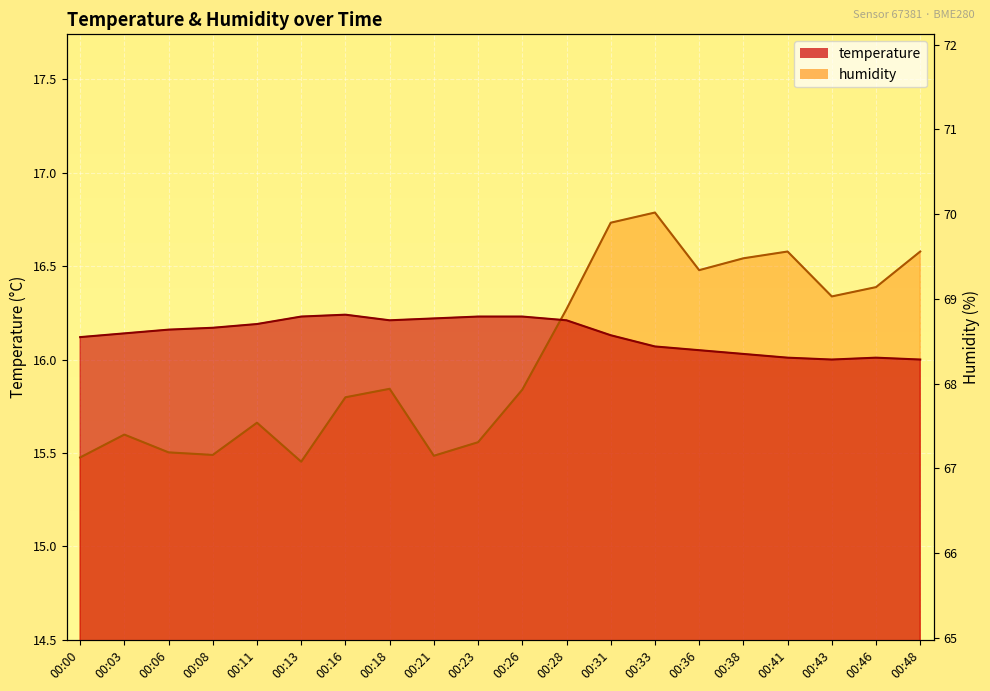

Which has a higher value, 00:33 or 00:03?

00:03